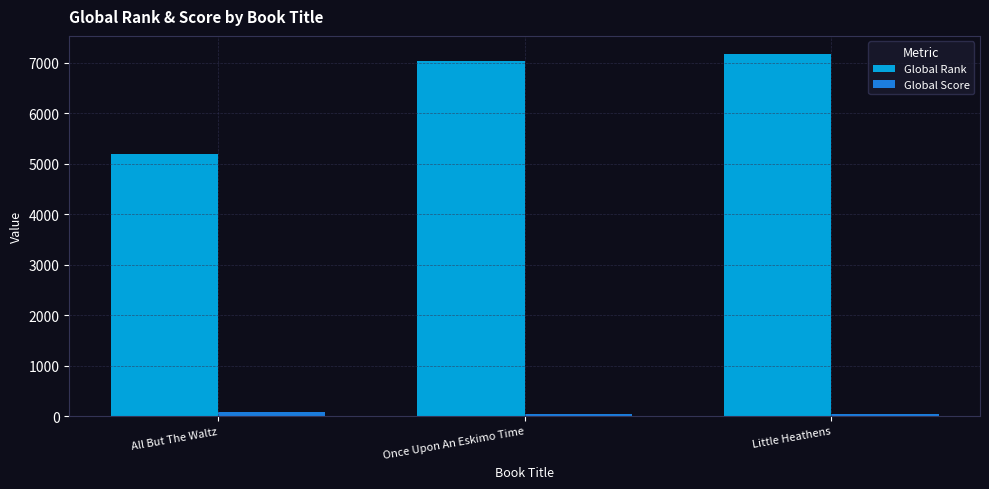

The value of Global Score at Once Upon An Eskimo Time is 48. True or false?

True